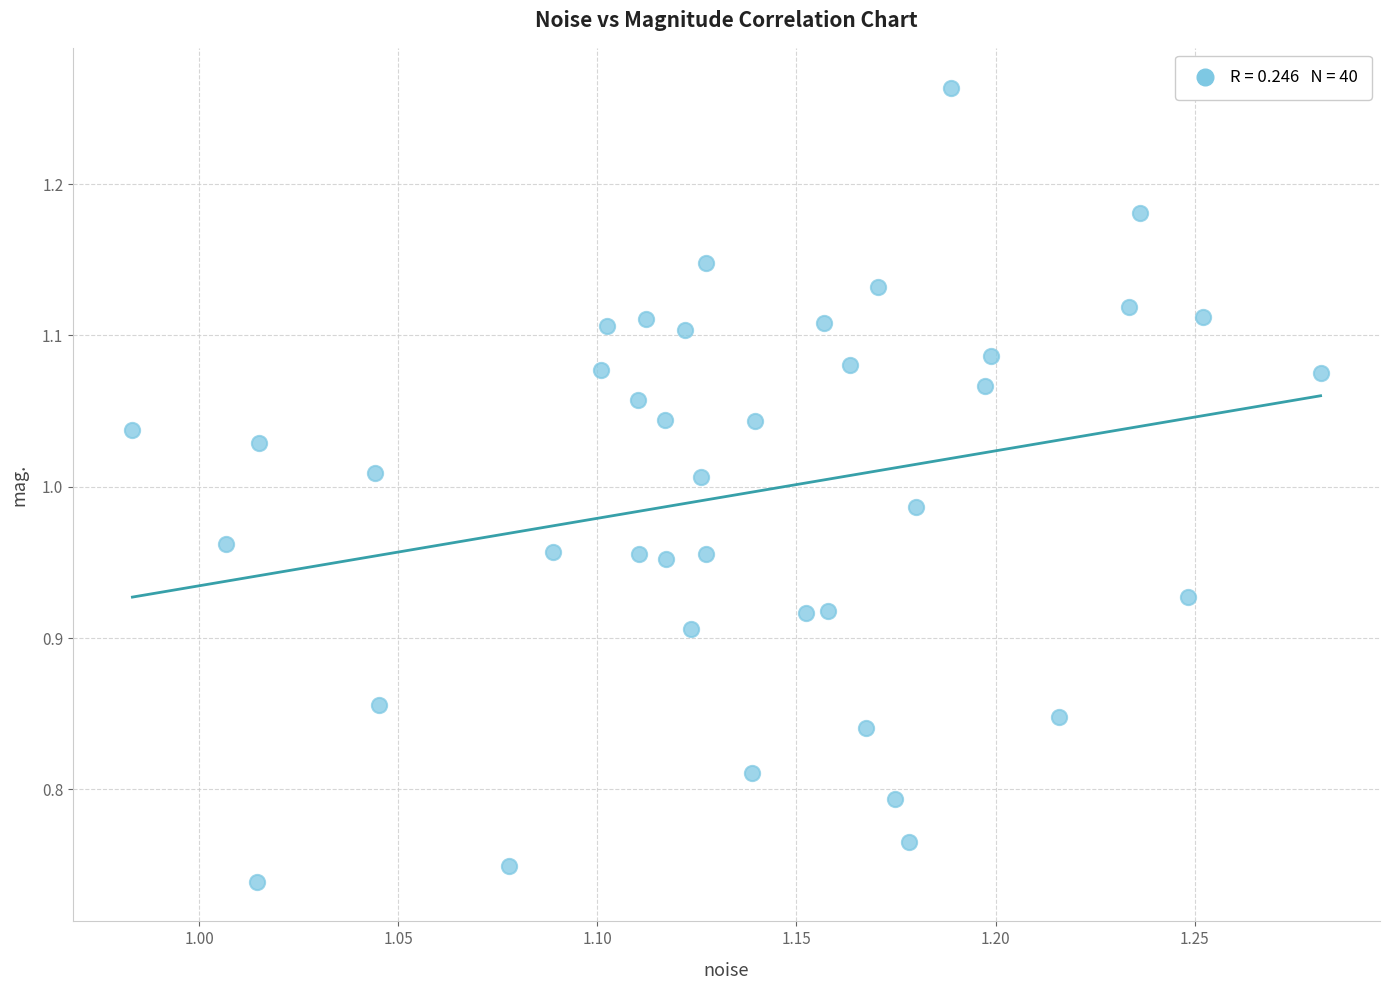

What is the range of X values (max minus min)?

0.3